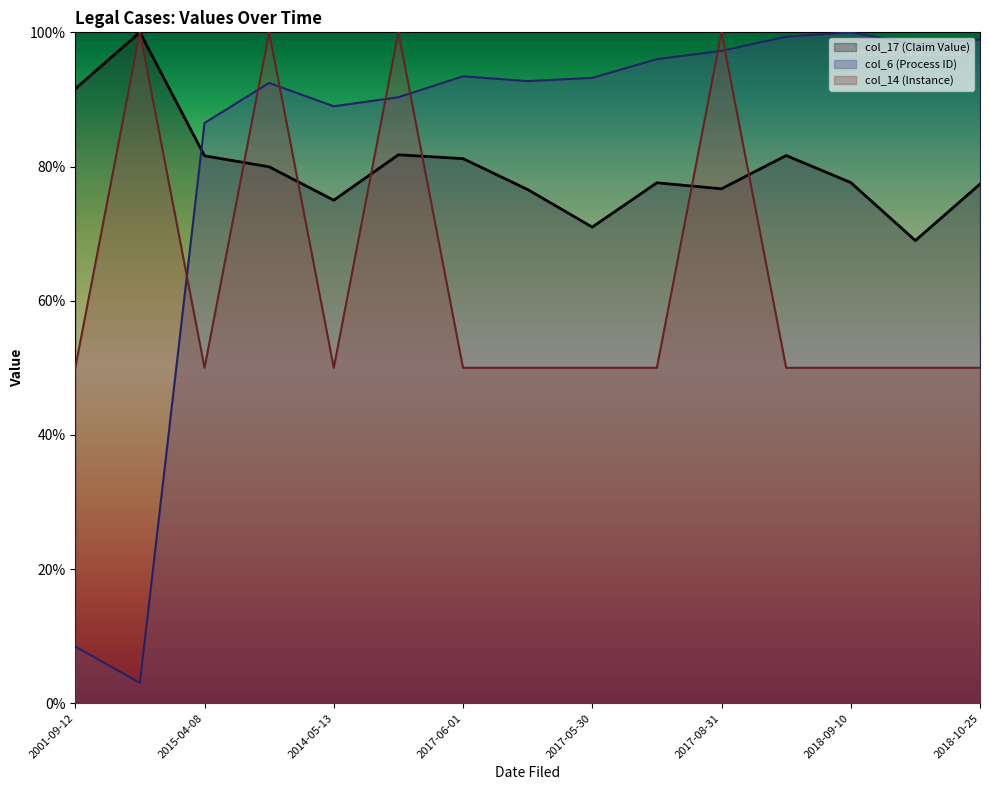

What is the average value of the col_14 series?

0.6